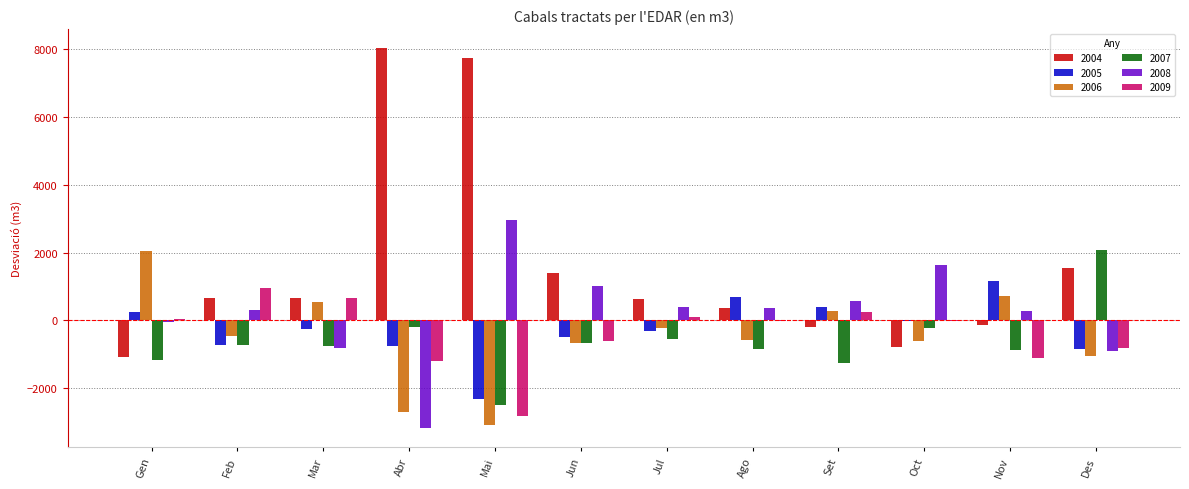

What is the sum of all 2008 values?

2600.2